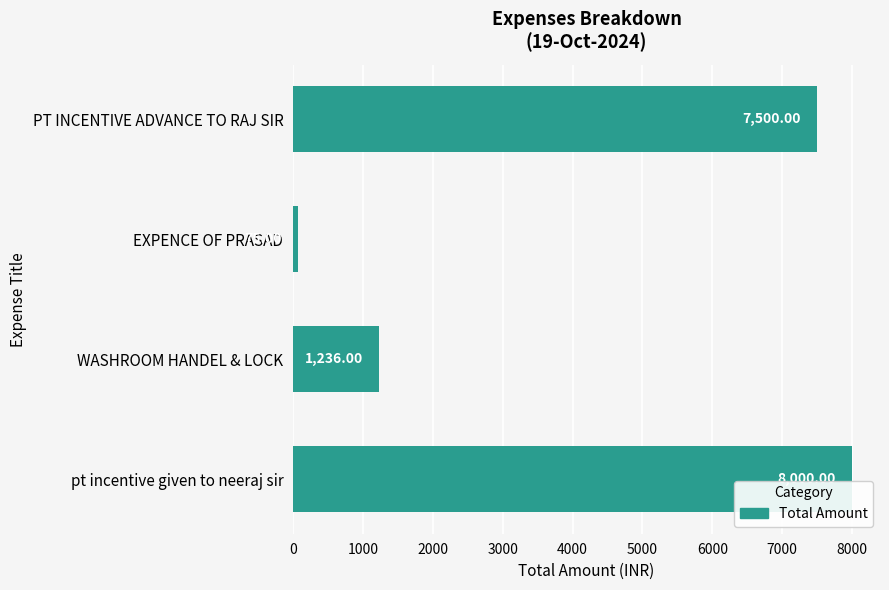

How many values are below 7500?

2